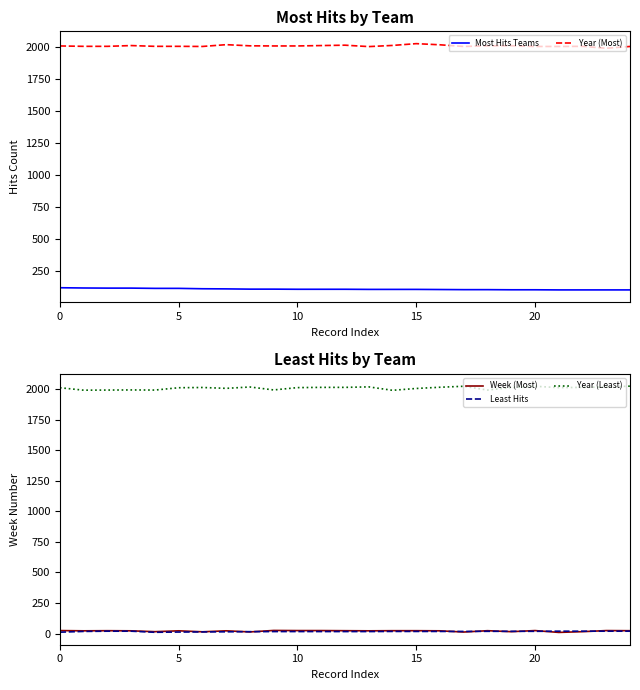

Which series has the largest total across all categories?

Year (Least)